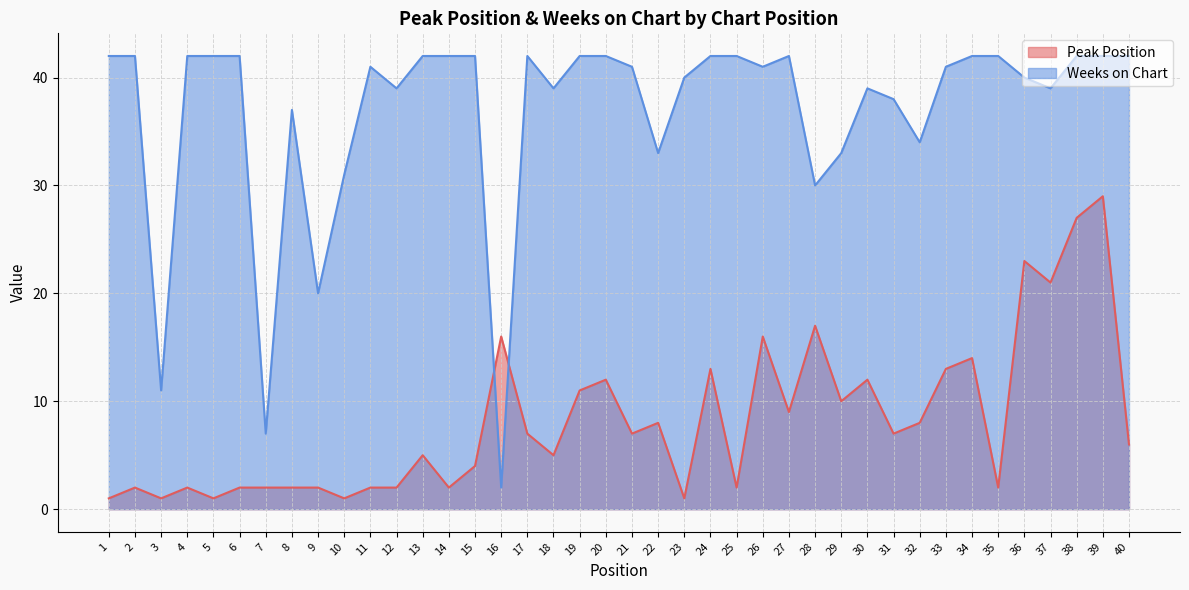

The Weeks on Chart series shows 16 at 39. True or false?

False